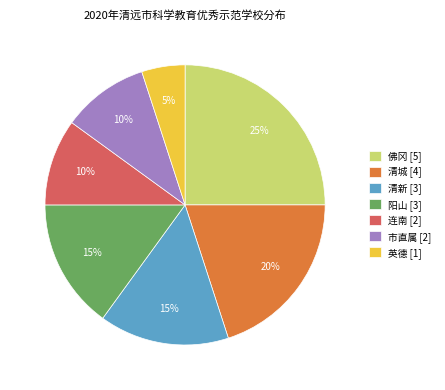

Combined, do 清城 [4] and 佛冈 [5] account for over 50%?

No